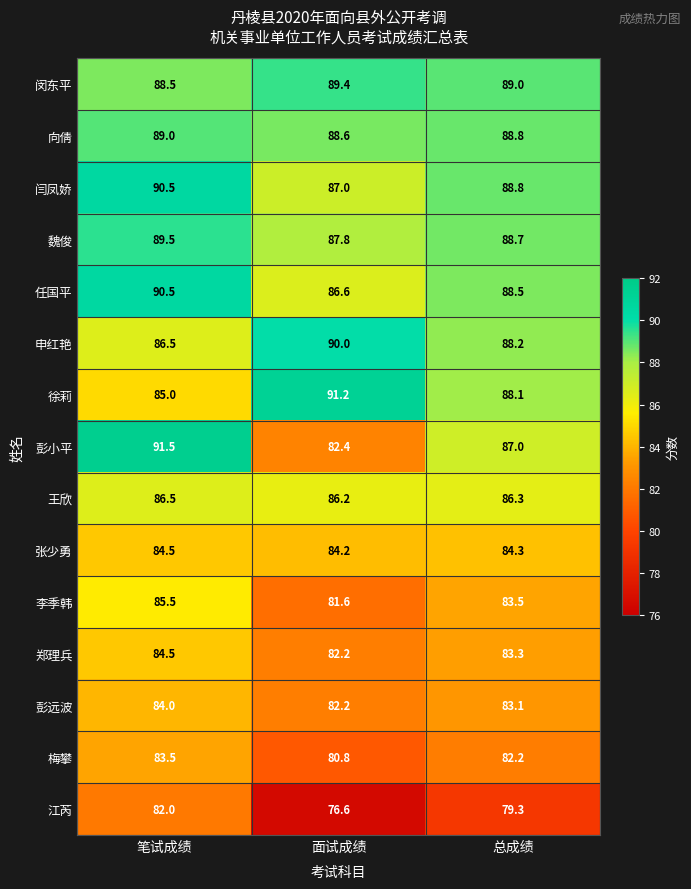

Rank the categories by 任国平 value from highest to lowest.

笔试成绩, 总成绩, 面试成绩